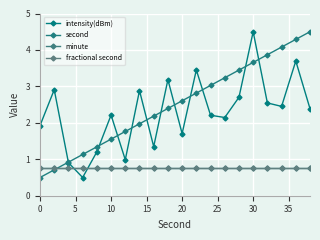

Is this an area chart (filled region under the line)?

No